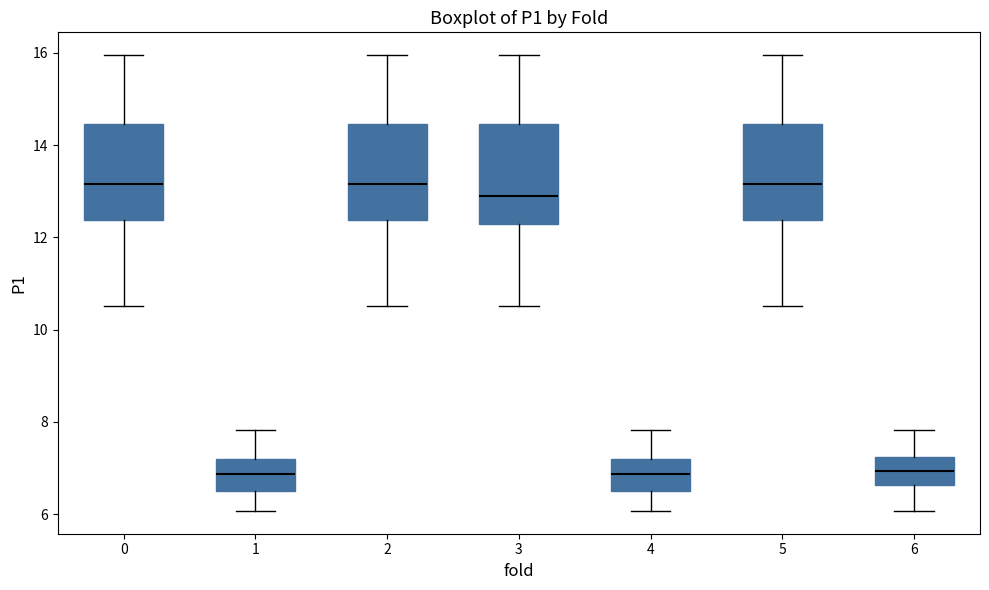

Where is the upper edge of the box at x = 4 on the y-axis? The values are not printed on the chart, so give them approximately, as read against the axis.

7.2